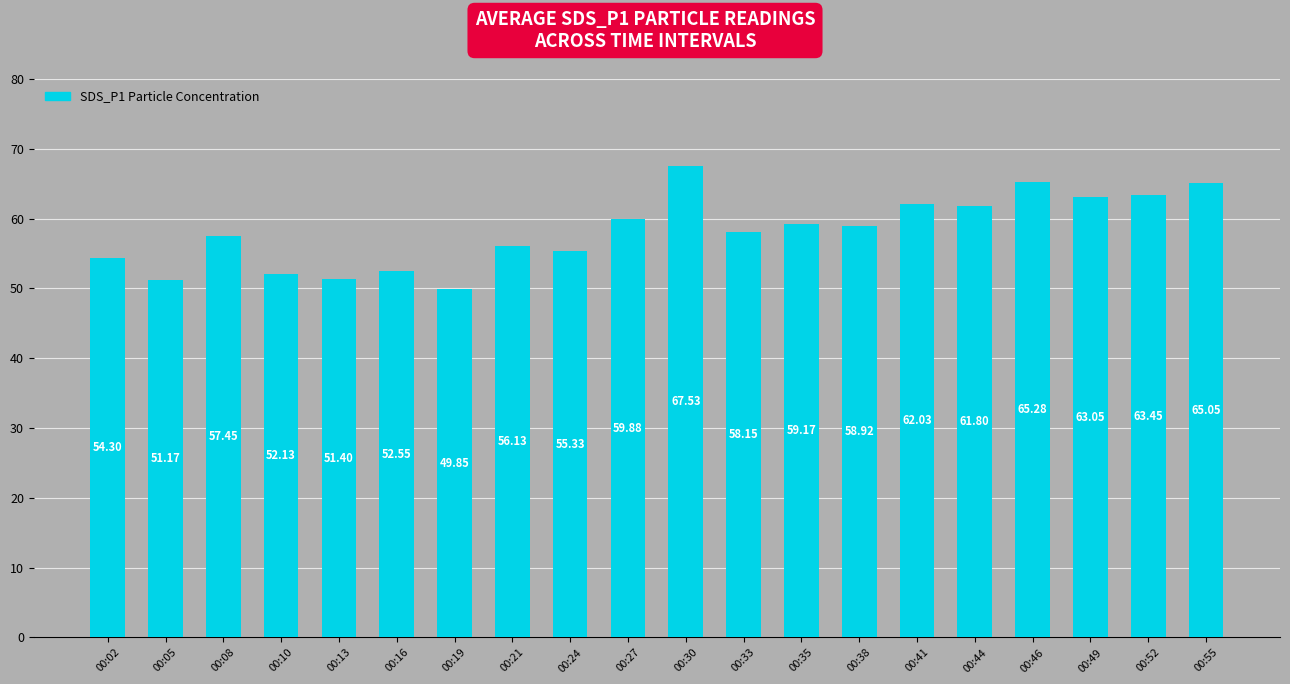

Which label corresponds to the largest value in the chart?

00:30